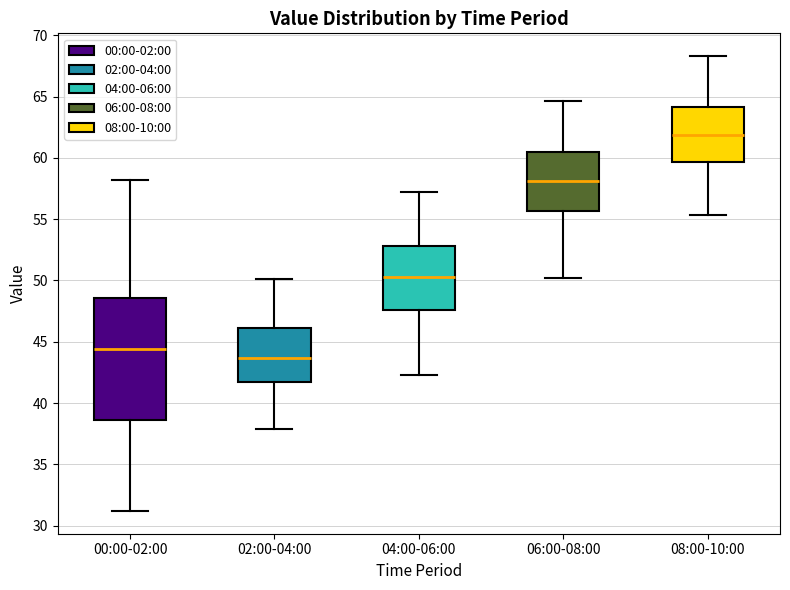

Reading left to right, transcribe this box plot: for each box, give where its median line is, the range the box spans, and where its two whiskers end, as read against the y-axis. The values are not printed on the chart, so give them approximately, as read against the axis.

00:00-02:00: median 44.5, box 38.5 to 48.5, whiskers 31.0 to 58.0
02:00-04:00: median 43.5, box 41.5 to 46.0, whiskers 38.0 to 50.0
04:00-06:00: median 50.5, box 47.5 to 53.0, whiskers 42.5 to 57.0
06:00-08:00: median 58.0, box 55.5 to 60.5, whiskers 50.0 to 64.5
08:00-10:00: median 62.0, box 59.5 to 64.0, whiskers 55.5 to 68.5